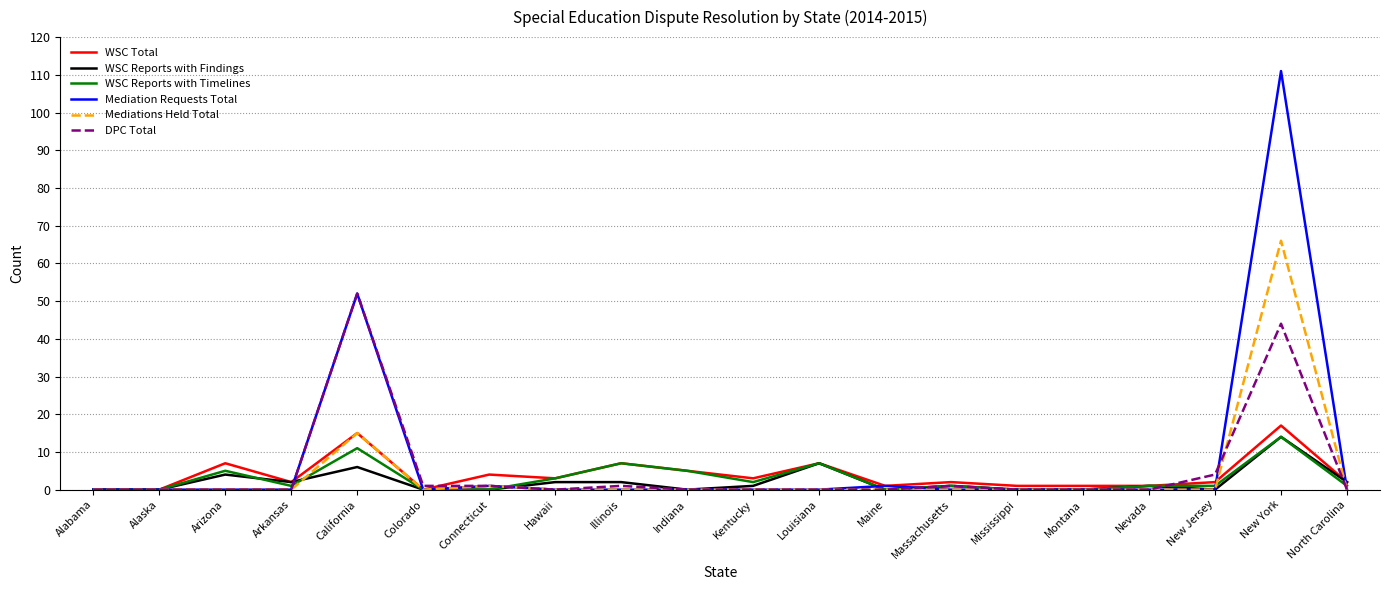

How many series are shown in this chart?

6